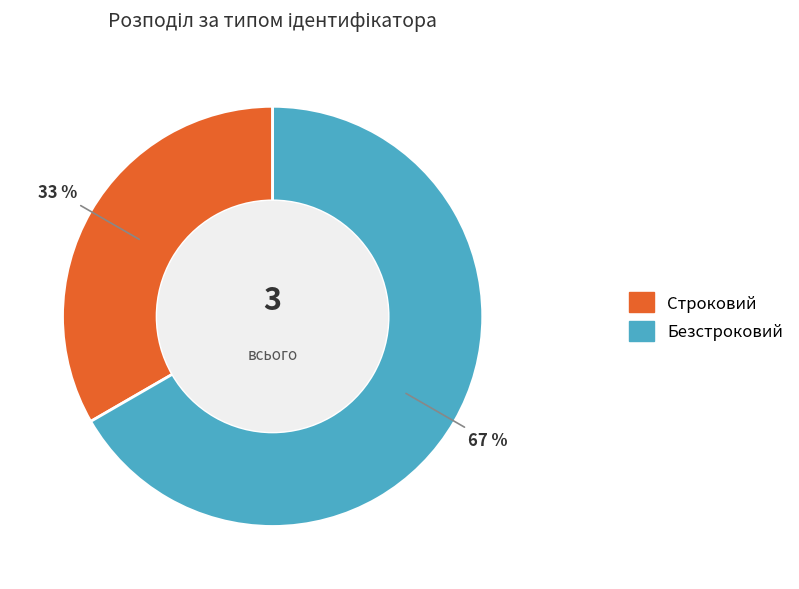

To the nearest percent, what is the average slice percentage?

50%